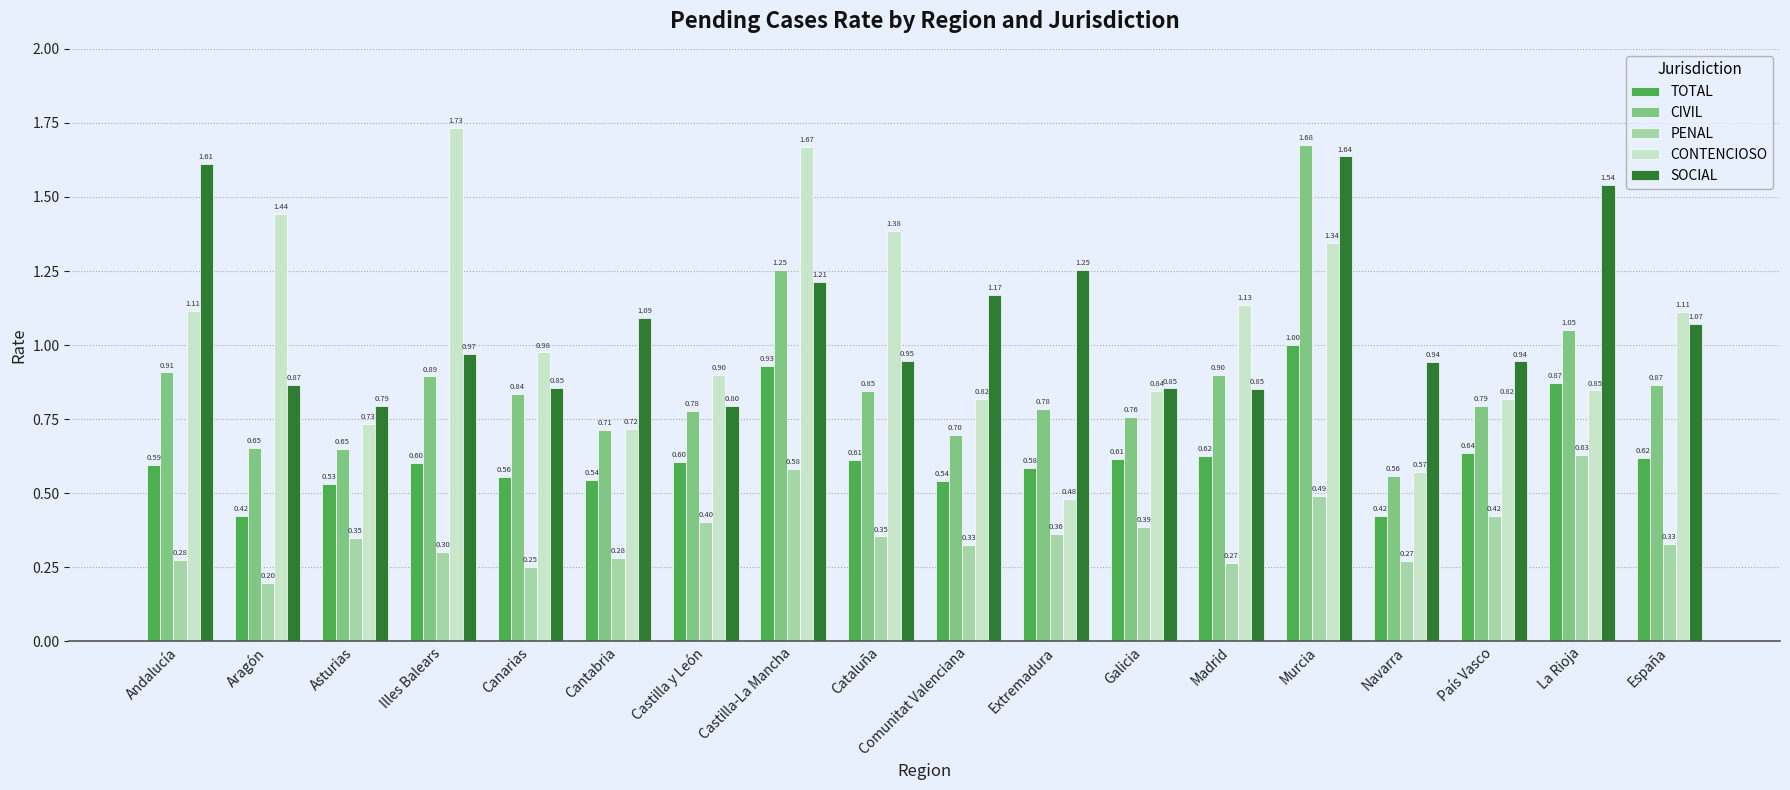

At which label does CIVIL reach its minimum?

Navarra